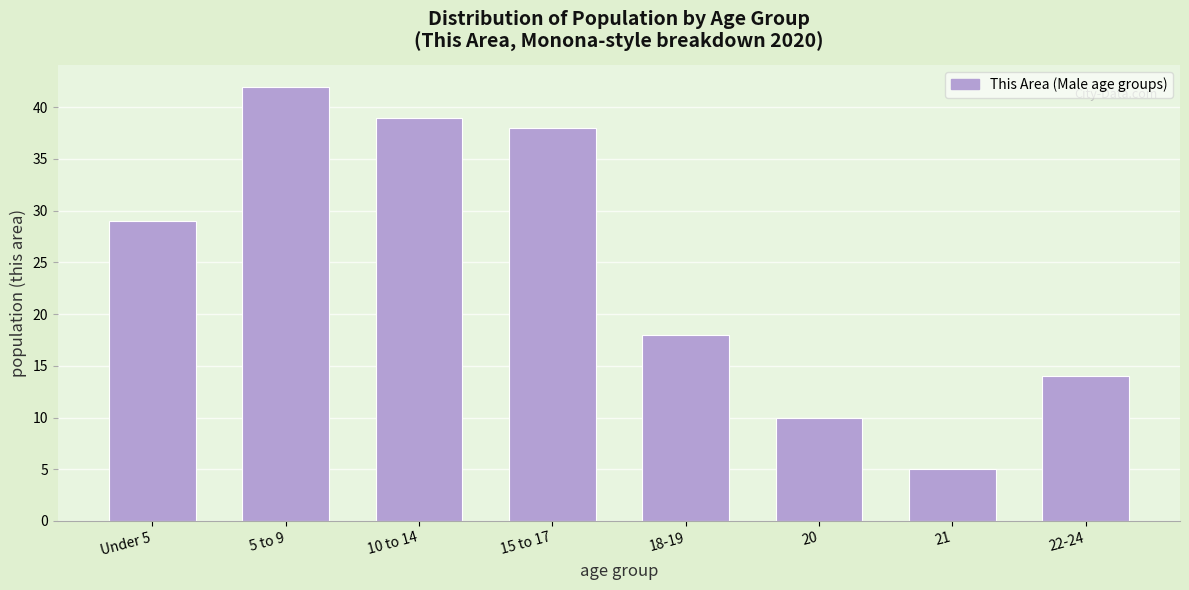

Reading left to right, transcribe all the data shown in this chart.

Under 5=29	5 to 9=42	10 to 14=39	15 to 17=38	18-19=18	20=10	21=5	22-24=14